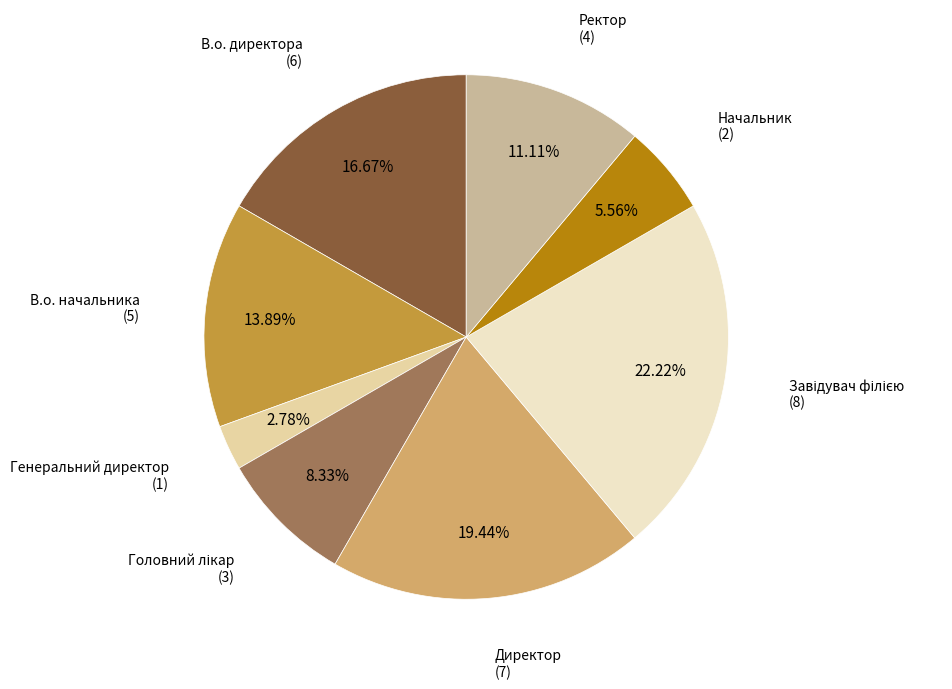

Combined, do Ректор and Начальник account for over 50%?

No